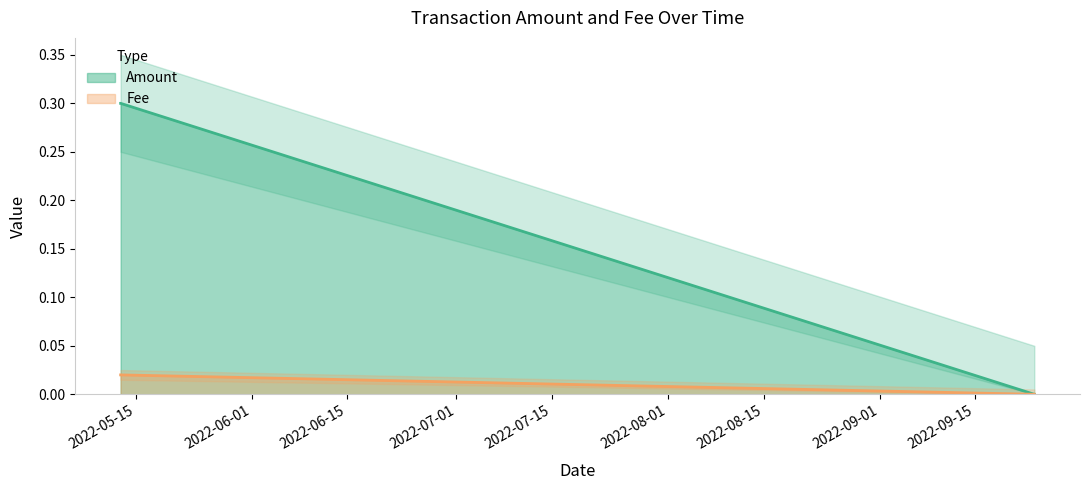

Reading right to left, transcribe all the data shown in this chart.

Amount: 2022-09-23 16:31:38=0.0	2022-09-23 16:26:14=0.0	2022-05-12 18:56:15=0.3	2022-05-12 18:51:44=0.3
Fee: 2022-09-23 16:31:38=0.0	2022-09-23 16:26:14=0.0	2022-05-12 18:56:15=0.0	2022-05-12 18:51:44=0.0